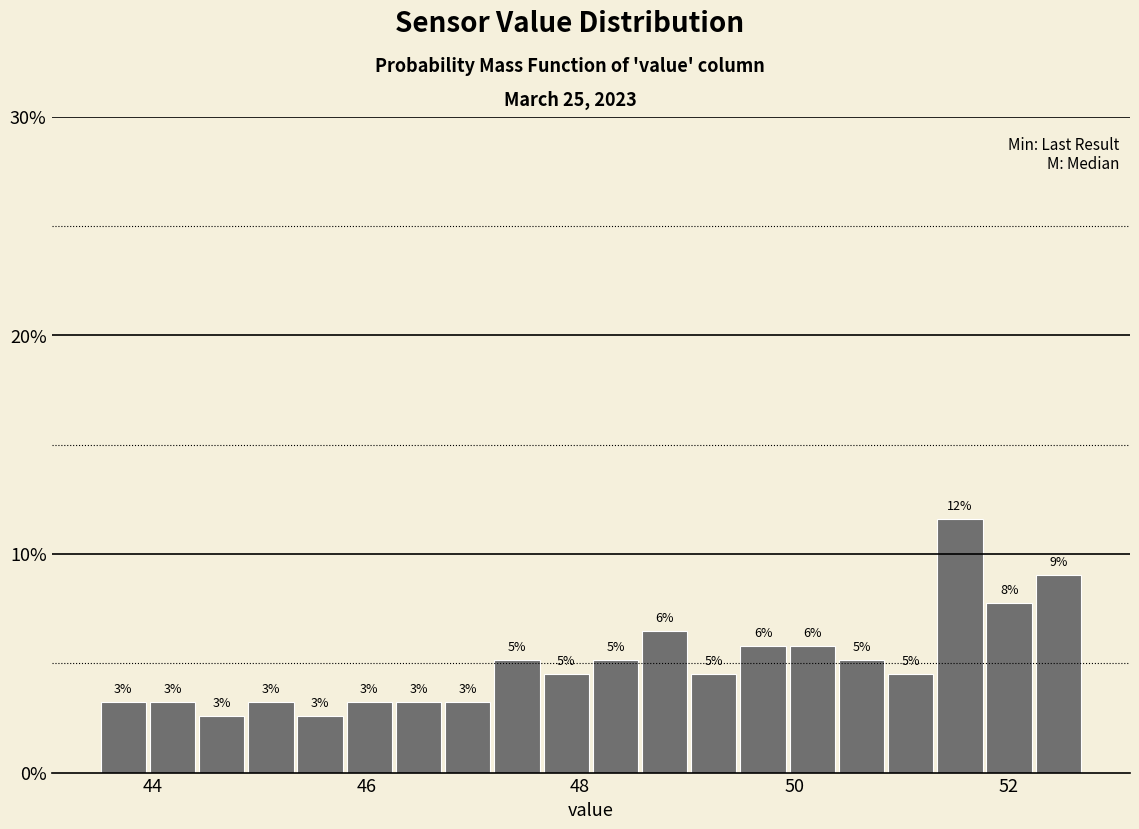

Read against the x-axis, roughly where is the centre of the tallest bar?

51.6